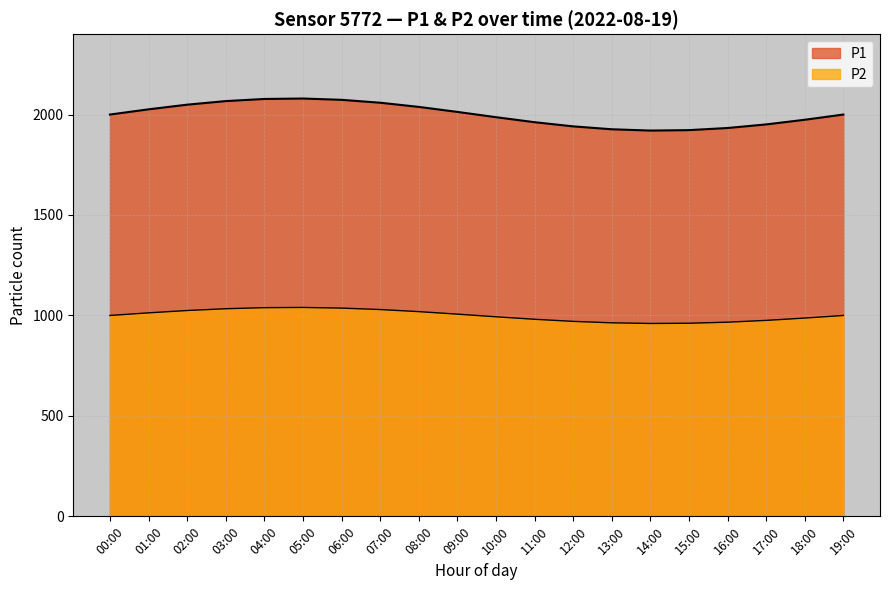

How many lines are shown in the chart?

2